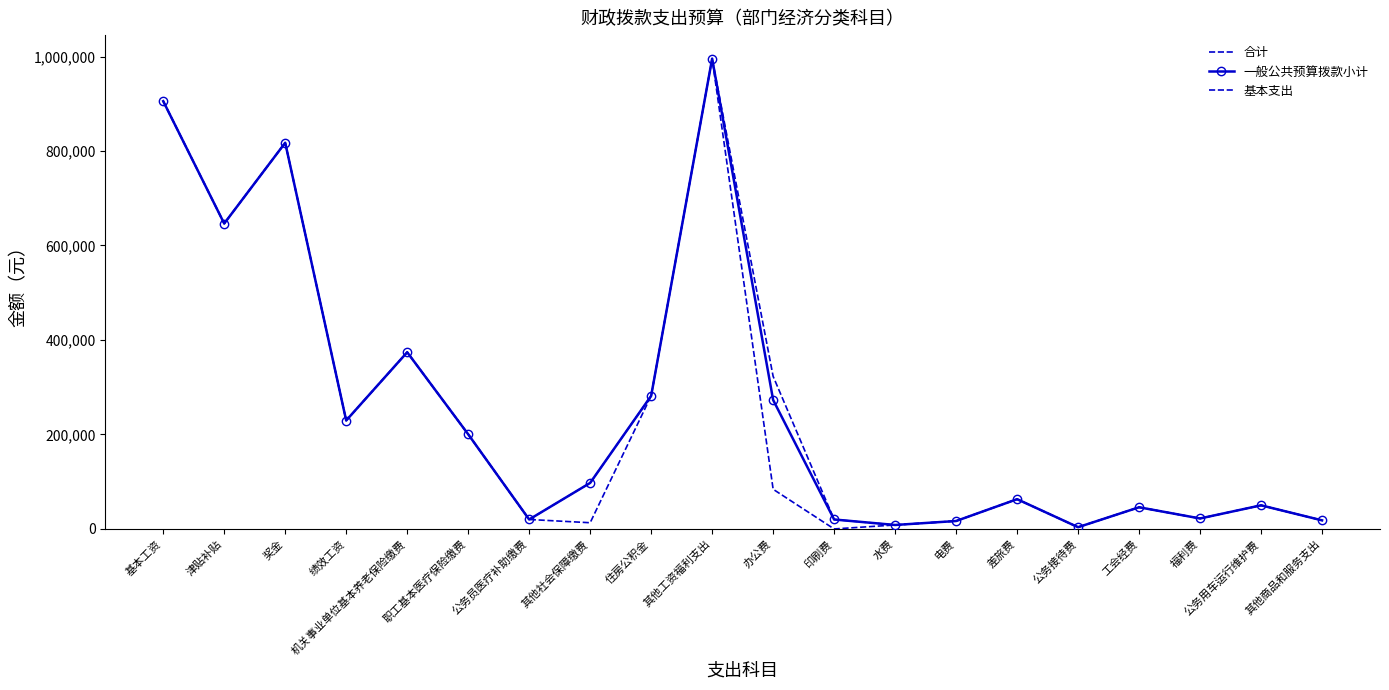

What are all the series names shown in the legend?

合计, 一般公共预算拨款小计, 基本支出